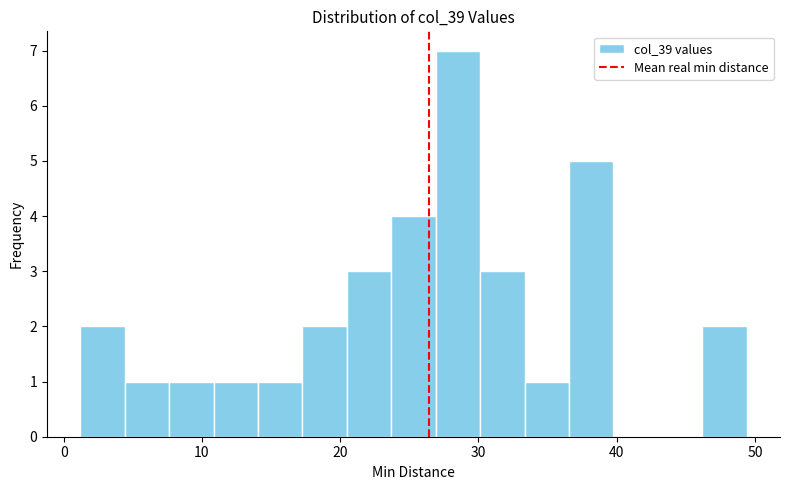

Read against the x-axis, roughly where is the centre of the tallest bar?

29